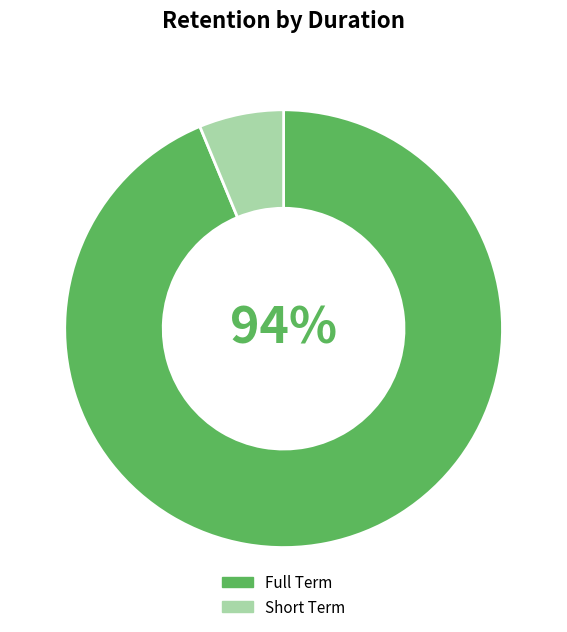

The Short Term slice represents 1% of the pie. True or false?

False